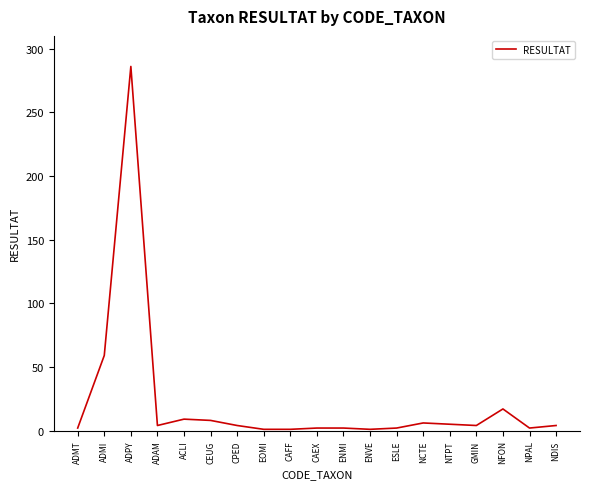

Which has a higher value, NFON or ADMI?

ADMI